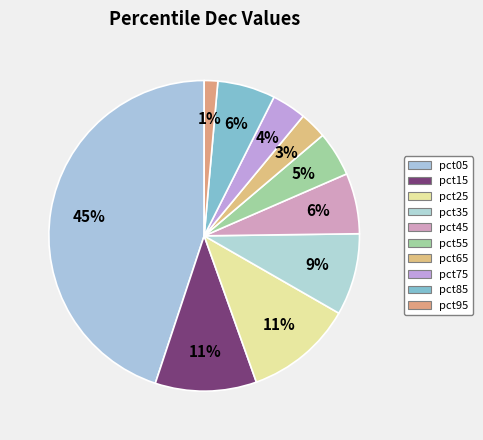

To the nearest percent, what percentage of the pie is pct05?

45%